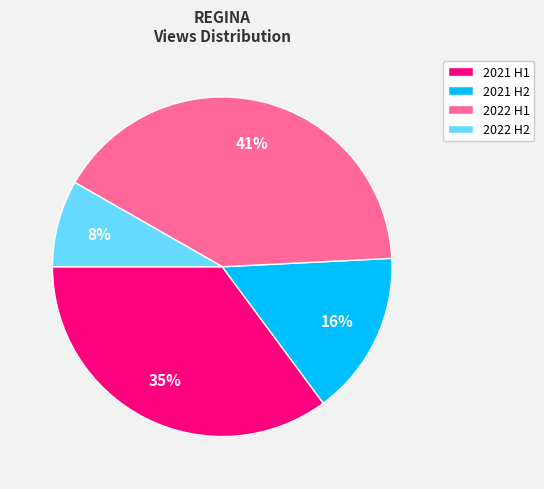

To the nearest percent, what is the difference between the largest and smallest slice percentages?

33%